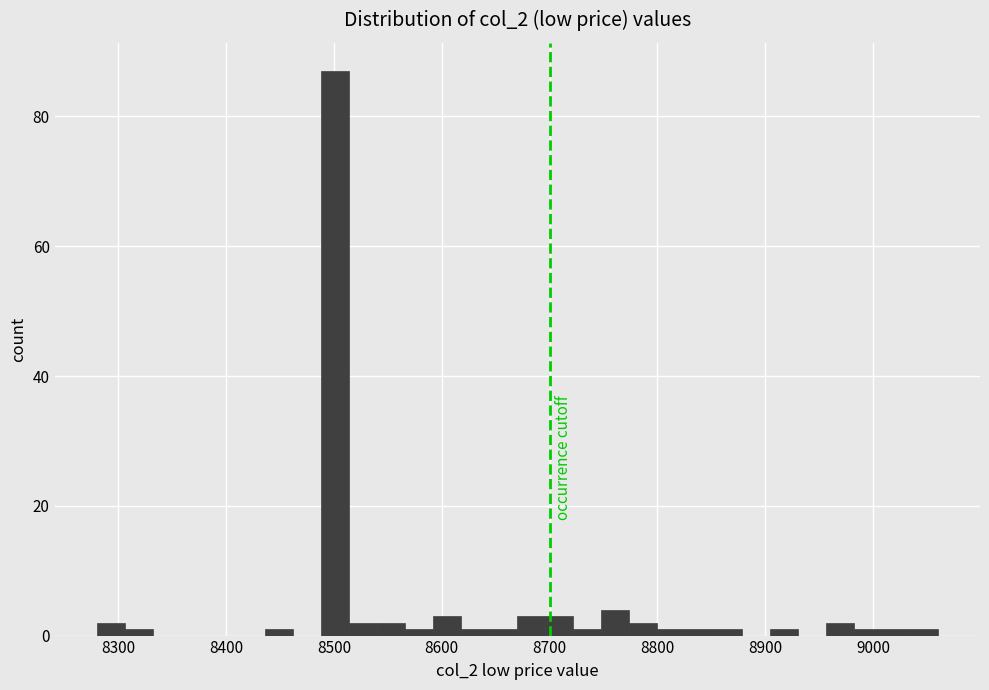

Read against the x-axis, roughly where is the centre of the tallest bar?

8500